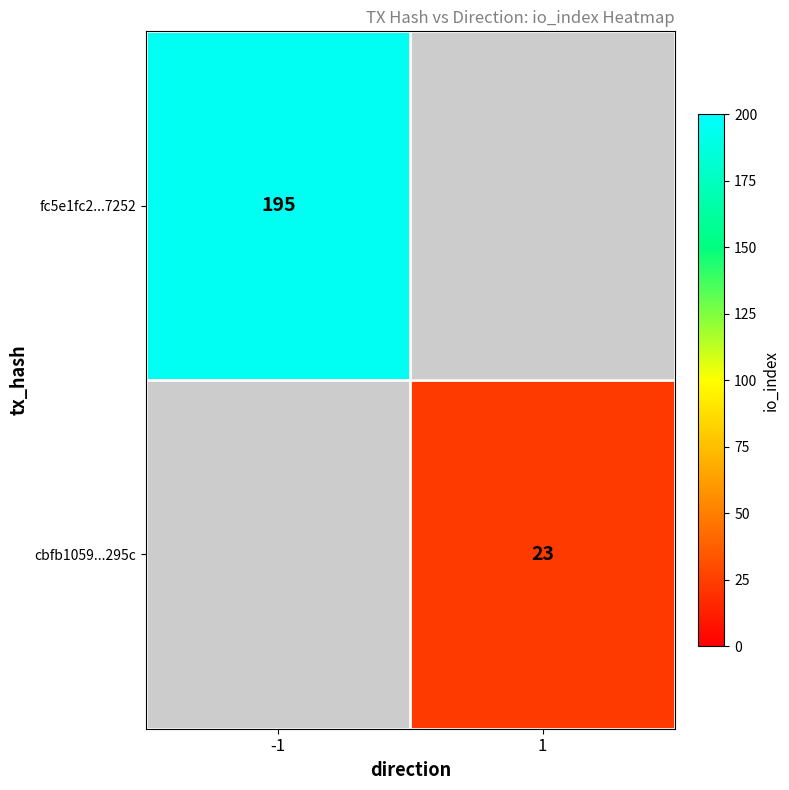

The cbfb1059...295c series shows 7.6 at 1. True or false?

False